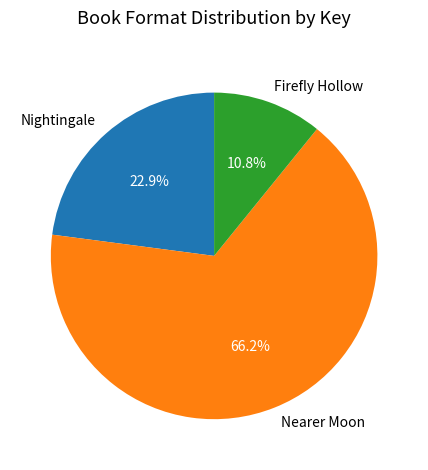

Does Nearer Moon represent more than half of the total?

Yes